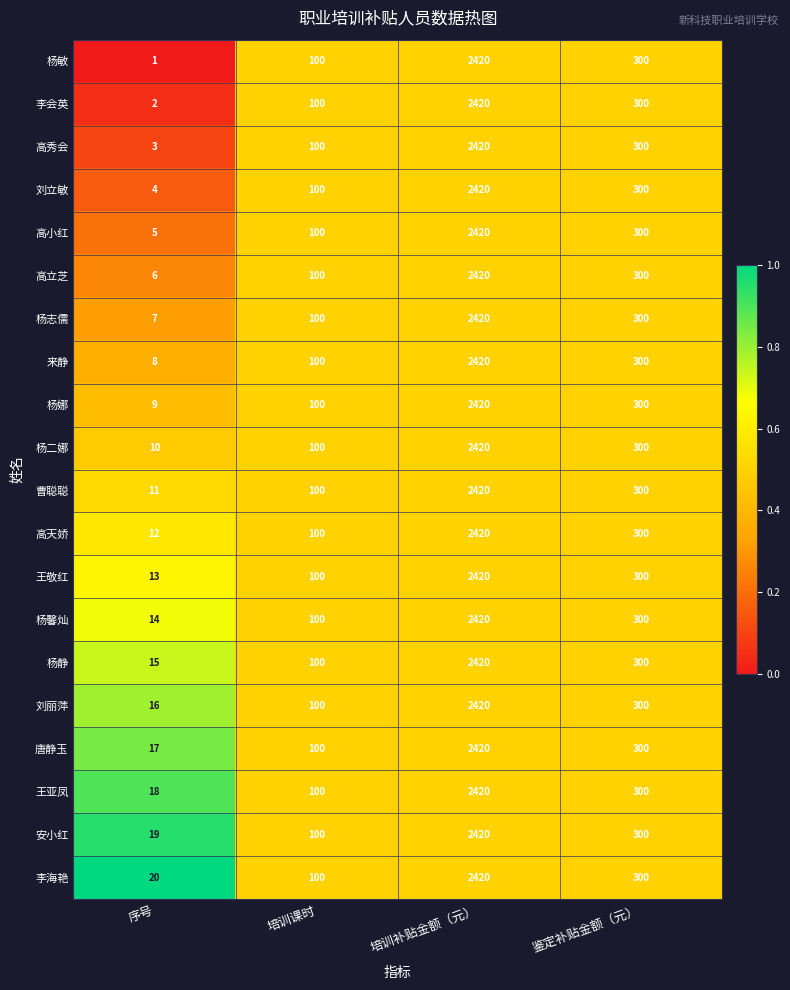

Which series has the largest total across all categories?

李海艳